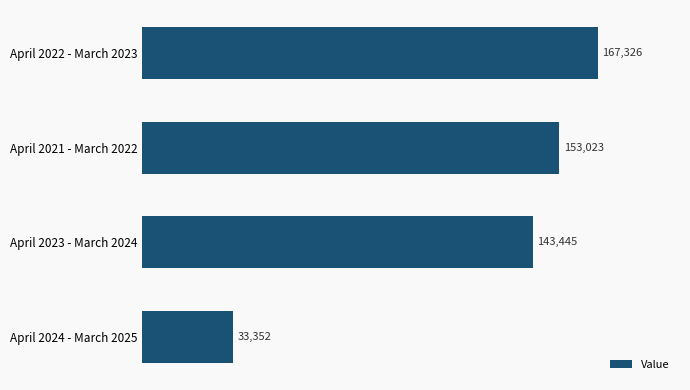

Reading bottom to top, transcribe all the data shown in this chart.

33352	143445	153023	167326